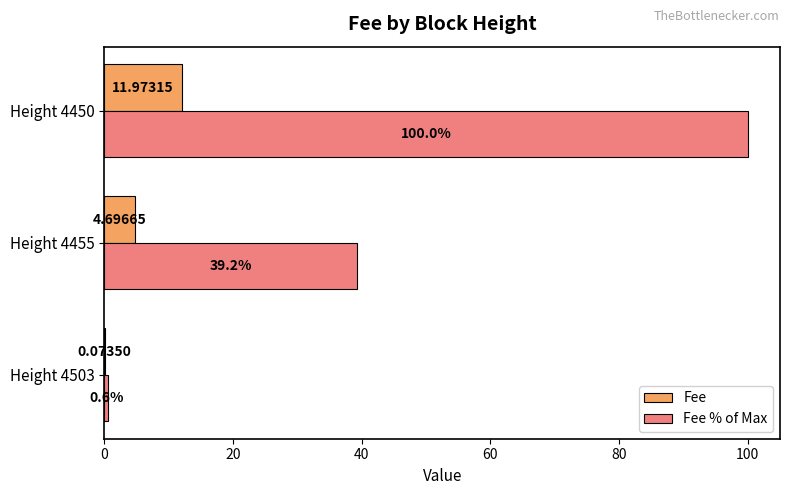

What is the maximum value for Fee?

12.0